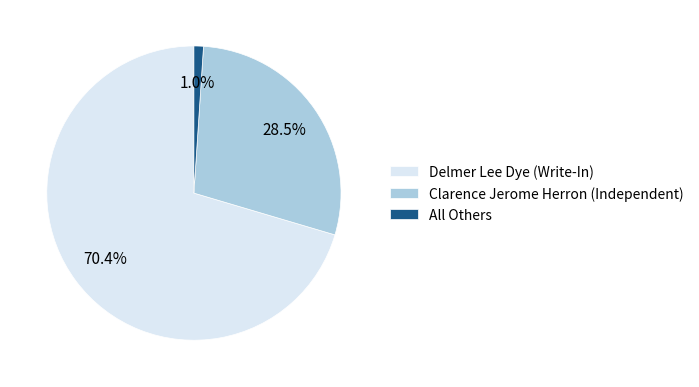

How many slices are in this pie chart?

3